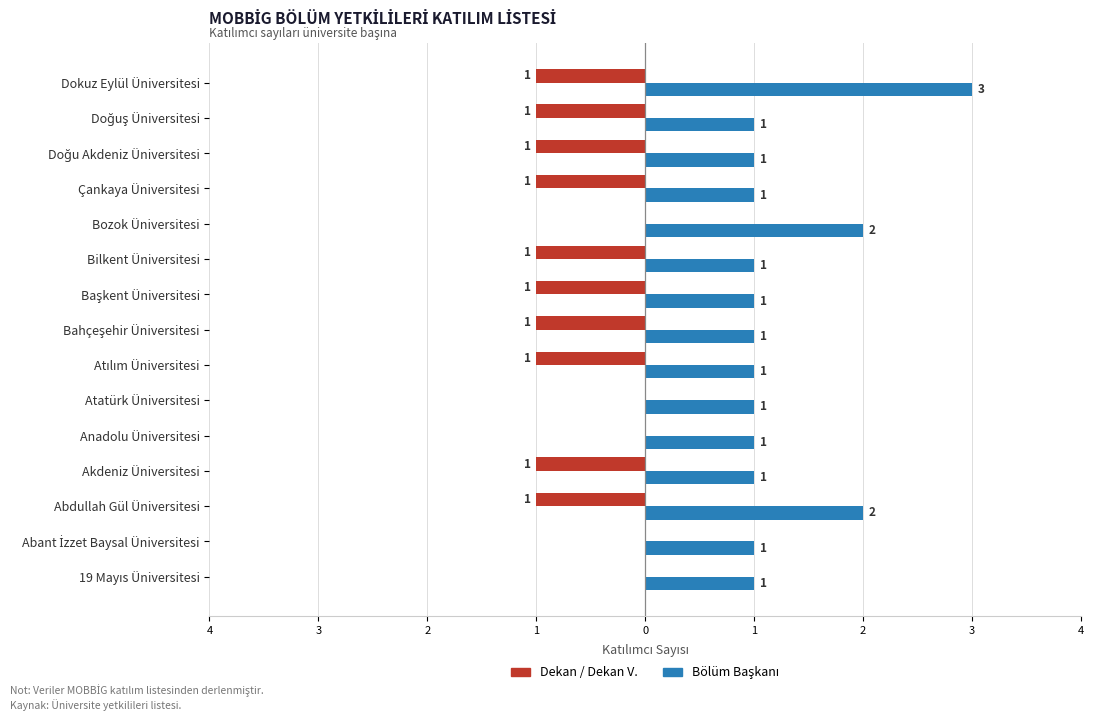

Reading left to right, list all the values displayed in this chart.

Dekan / Dekan V.: 0	0	-1	-1	0	0	-1	-1	-1	-1	0	-1	-1	-1	-1
Bölüm Başkanı: 1	1	2	1	1	1	1	1	1	1	2	1	1	1	3